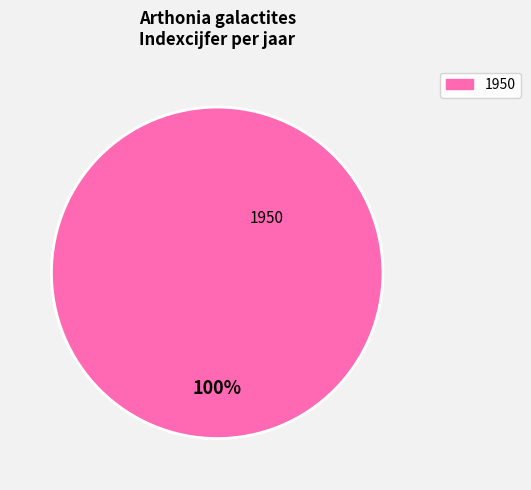

Is there any slice that represents more than half of the pie?

Yes